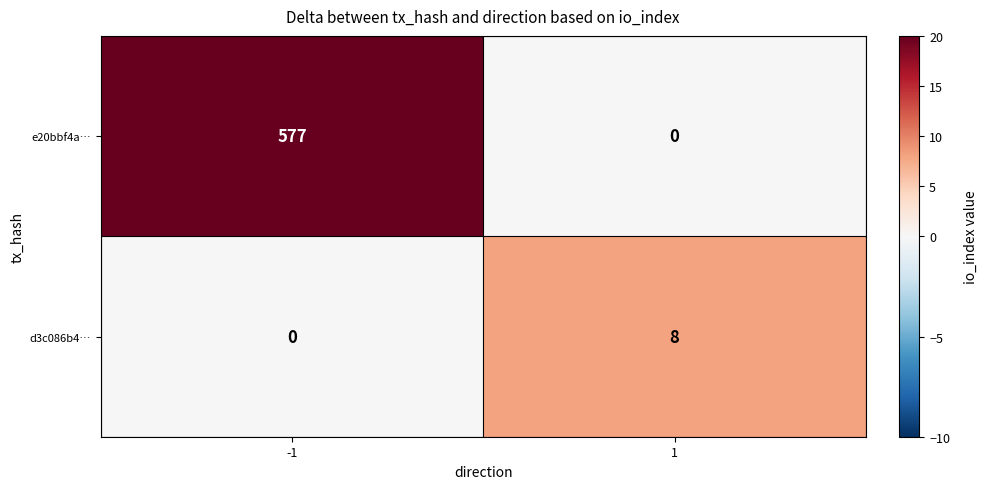

Between -1 and 1, which series saw the biggest shift?

e20bbf4a…